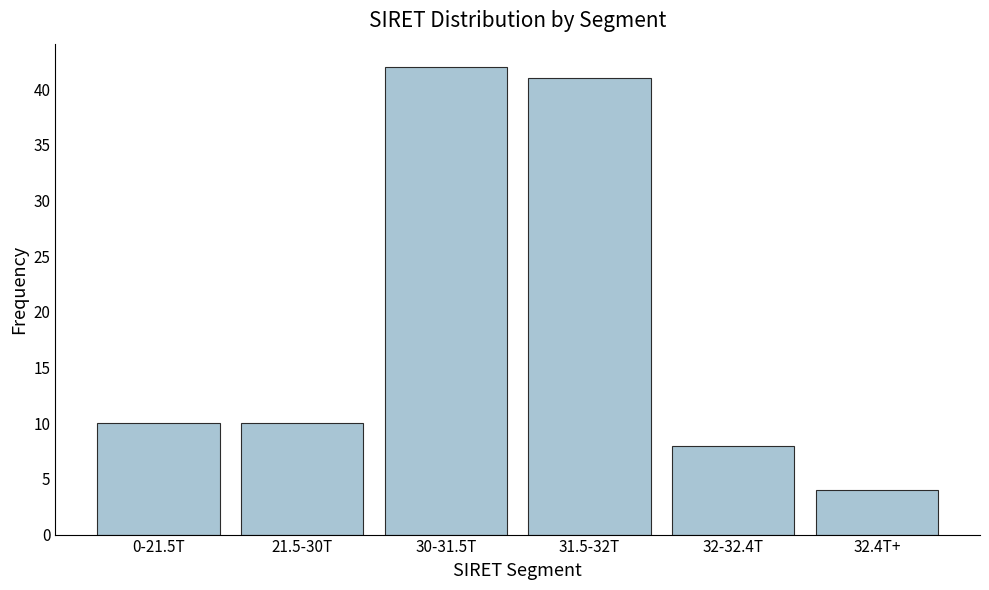

Reading right to left, transcribe all the data shown in this chart.

4	8	41	42	10	10